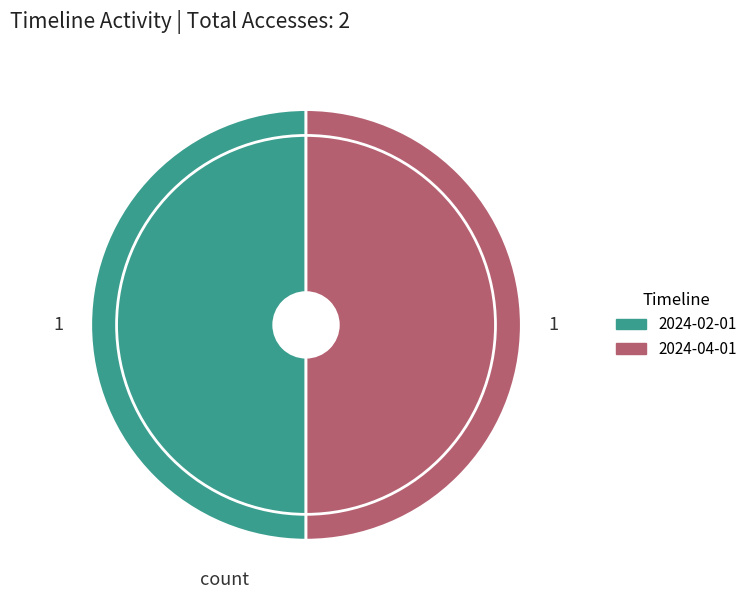

How many slices are in this pie chart?

2